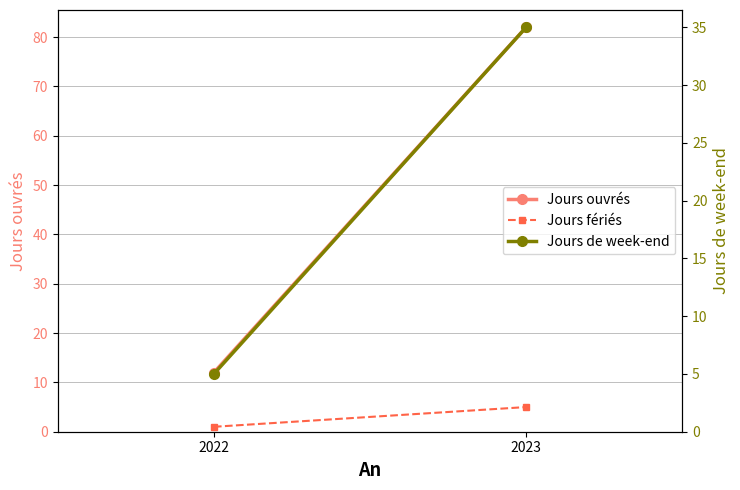

What is the greatest value displayed?

82